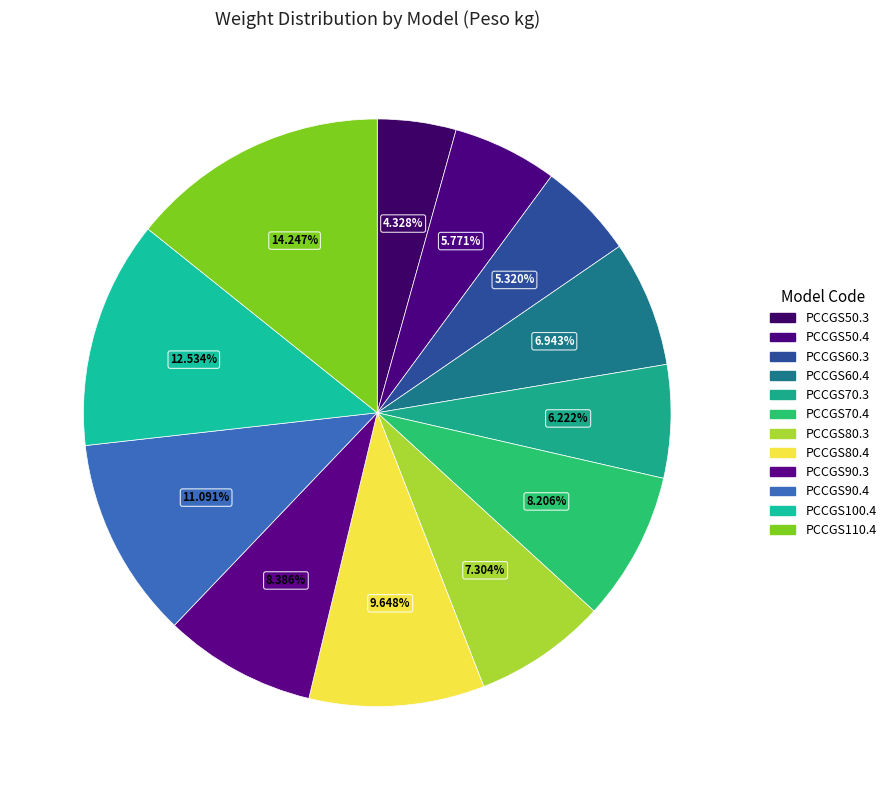

Does any single category account for the majority?

No